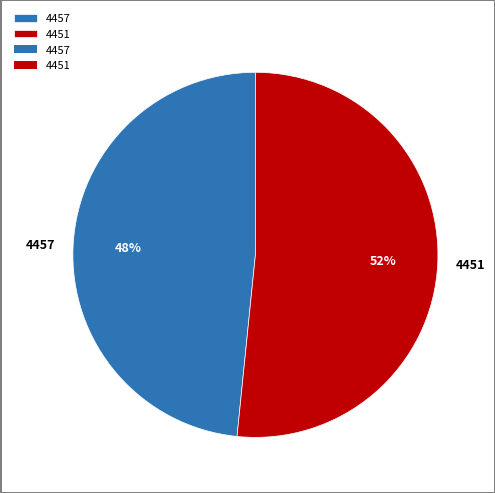

What is the ratio of the value at 4457 to the value at 4451?

0.9